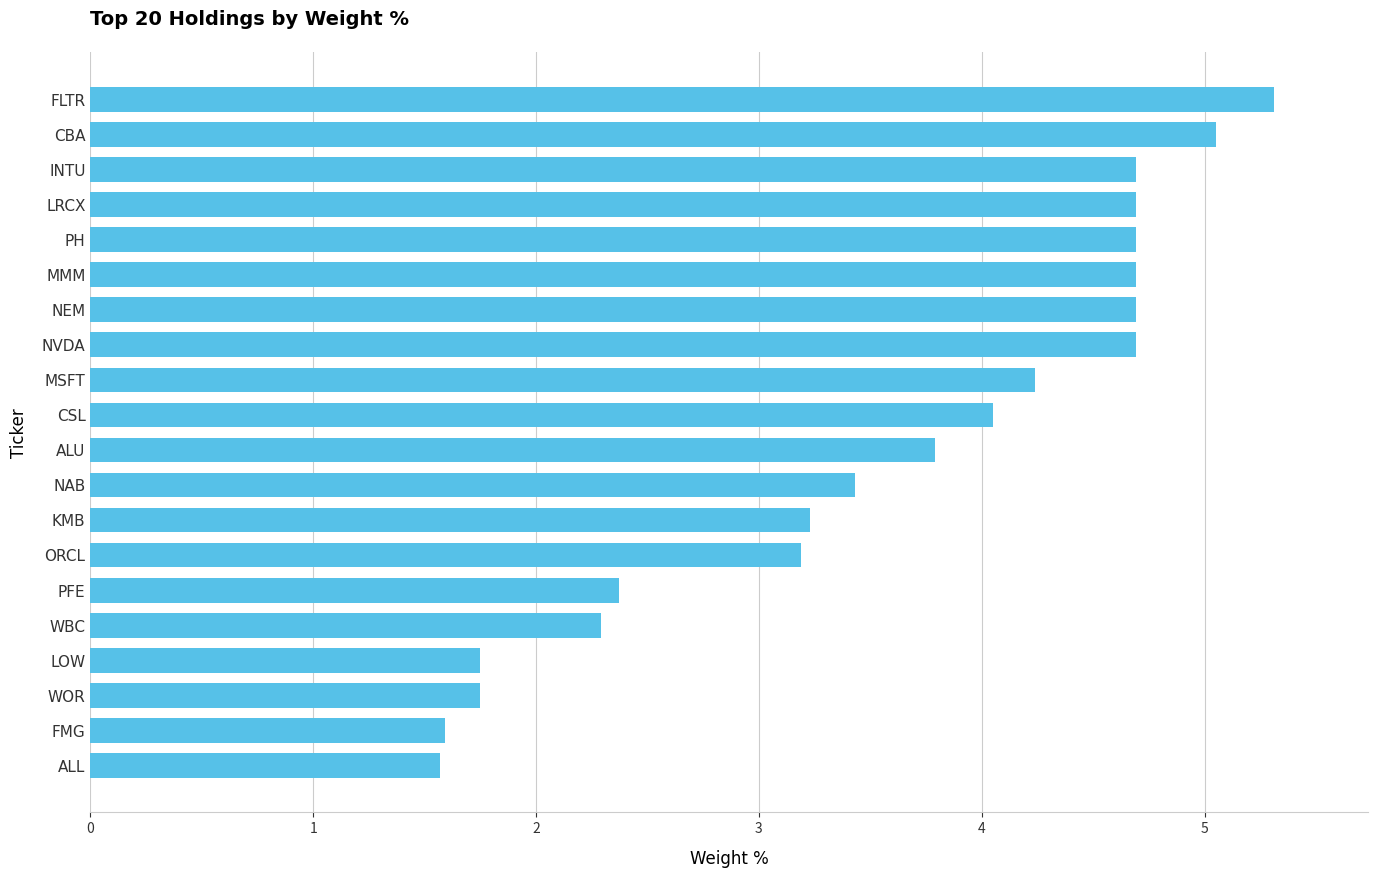

How many data points does each series have?

20